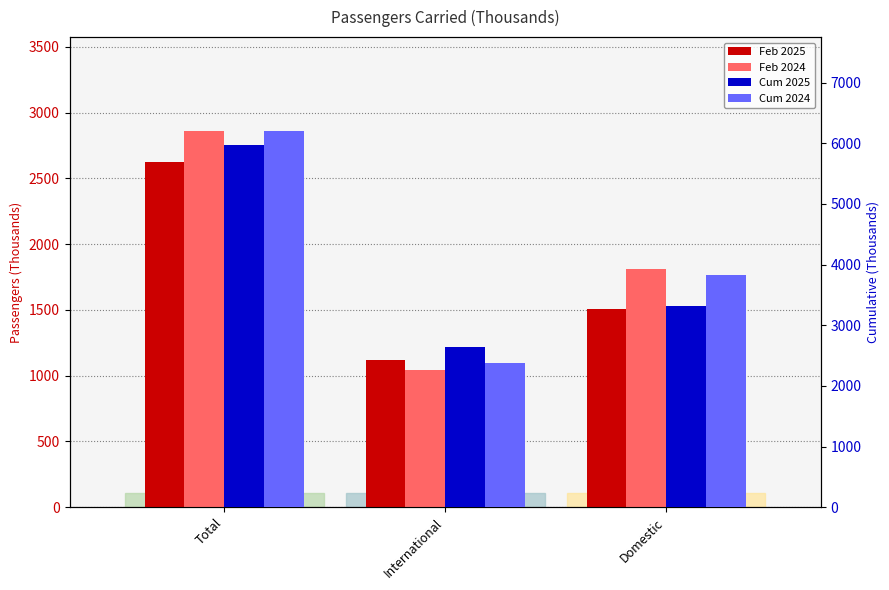

At International, list the series in order from largest to smallest.

Cum 2025, Cum 2024, Feb 2025, Feb 2024